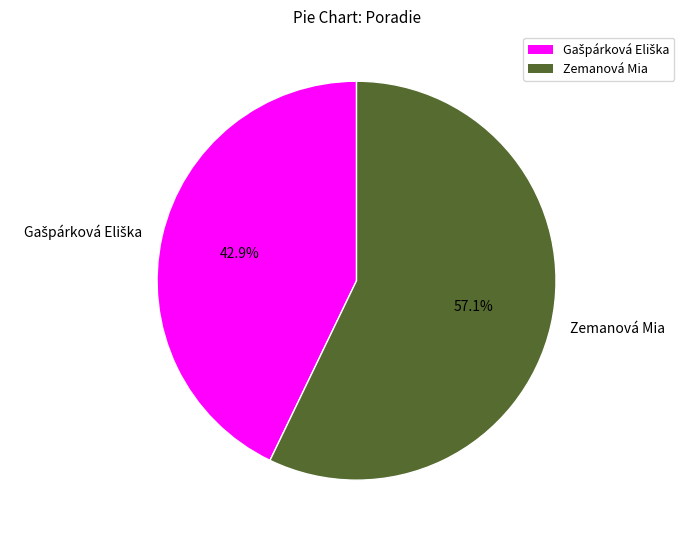

What is the majority slice?

Zemanová Mia